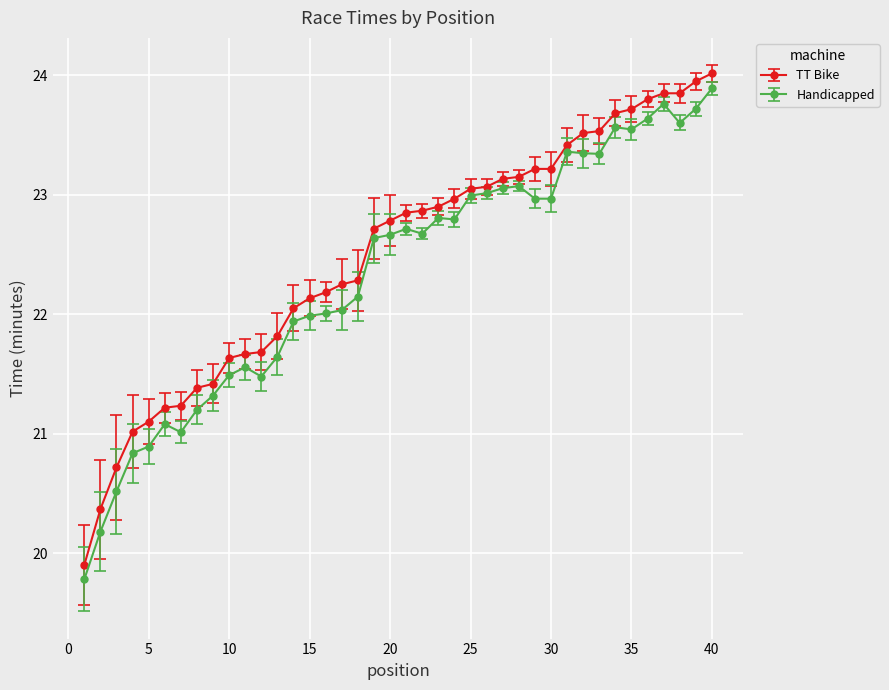

What is the highest value of the Handicapped series?

23.9